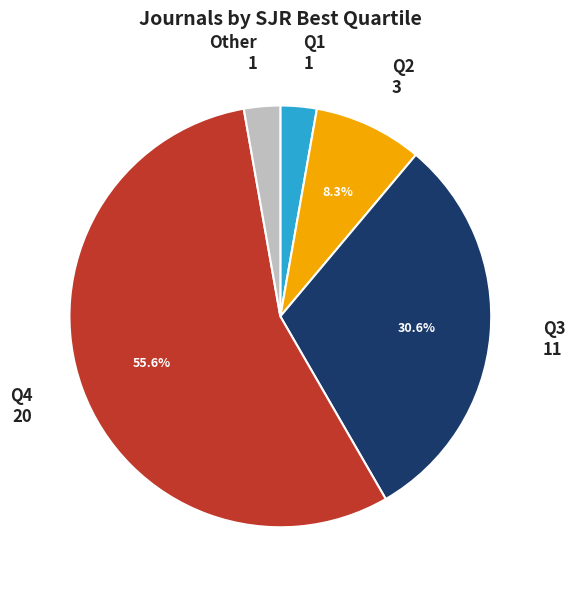

Is there a majority slice in this chart?

Yes